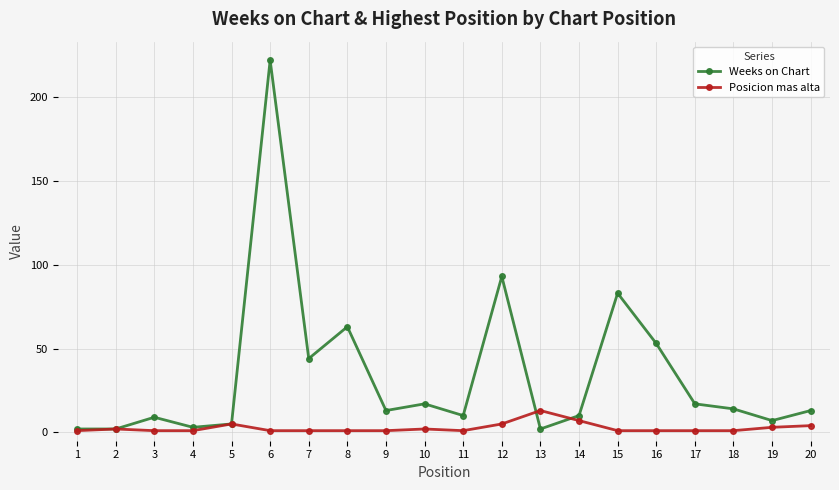

Which series has the largest total across all categories?

Weeks on Chart